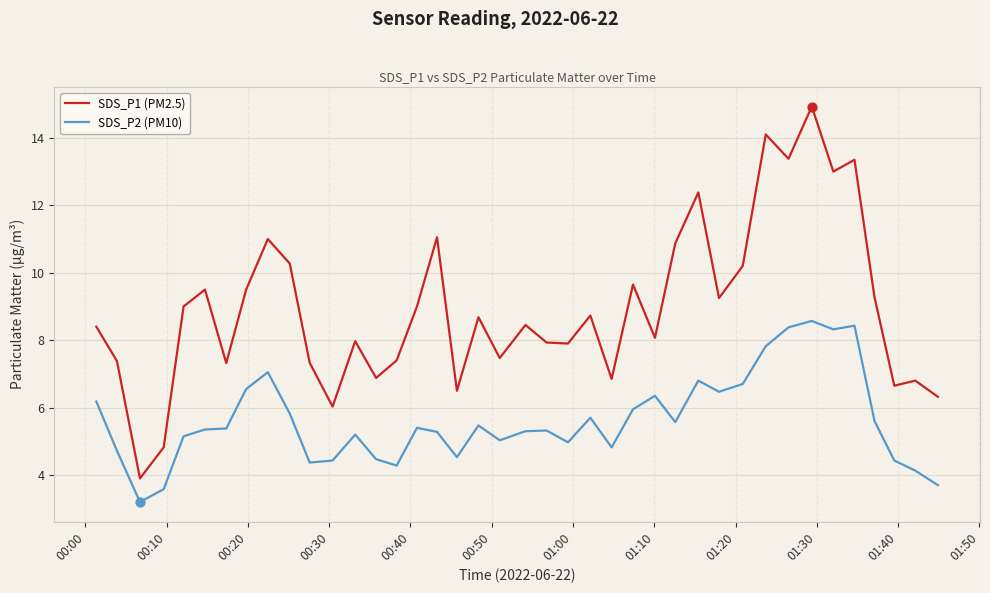

Which series has the largest total across all categories?

SDS_P1 (PM2.5)